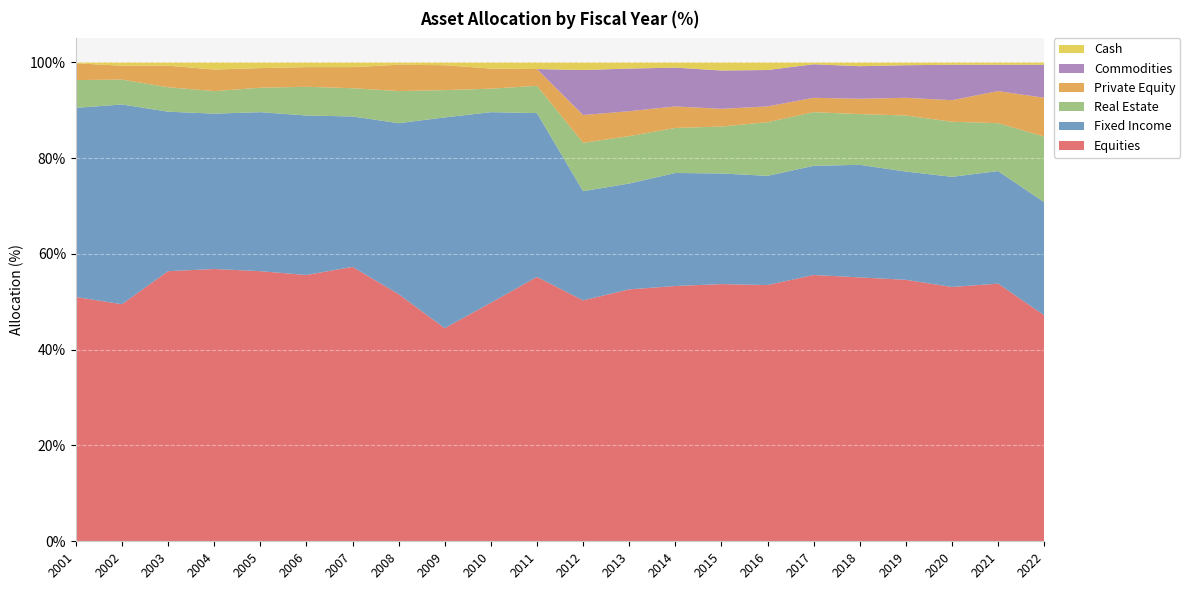

Reading left to right, extract all data points from this chart.

Equities: 2001=51.0	2002=49.5	2003=56.4	2004=56.9	2005=56.4	2006=55.6	2007=57.3	2008=51.6	2009=44.5	2010=49.8	2011=55.2	2012=50.3	2013=52.6	2014=53.3	2015=53.7	2016=53.5	2017=55.6	2018=55.1	2019=54.6	2020=53.1	2021=53.8	2022=47.2
Fixed Income: 2001=39.5	2002=41.7	2003=33.3	2004=32.4	2005=33.2	2006=33.3	2007=31.4	2008=35.7	2009=44.0	2010=39.8	2011=34.2	2012=22.8	2013=22.1	2014=23.6	2015=23.1	2016=22.8	2017=22.8	2018=23.5	2019=22.6	2020=23.0	2021=23.5	2022=23.6
Real Estate: 2001=5.8	2002=5.2	2003=5.1	2004=4.7	2005=5.1	2006=6.0	2007=5.9	2008=6.7	2009=5.7	2010=4.9	2011=5.7	2012=10.1	2013=9.9	2014=9.4	2015=9.8	2016=11.2	2017=11.2	2018=10.6	2019=11.7	2020=11.5	2021=10.0	2022=13.7
Private Equity: 2001=3.5	2002=2.9	2003=4.5	2004=4.5	2005=4.1	2006=4.1	2007=4.4	2008=5.5	2009=5.2	2010=4.2	2011=3.5	2012=5.8	2013=5.2	2014=4.5	2015=3.7	2016=3.3	2017=3.0	2018=3.2	2019=3.7	2020=4.5	2021=6.7	2022=8.1
Commodities: 2001=0.0	2002=0.0	2003=0.0	2004=0.0	2005=0.0	2006=0.0	2007=0.0	2008=0.0	2009=0.0	2010=0.0	2011=0.0	2012=9.4	2013=8.9	2014=8.1	2015=8.0	2016=7.6	2017=7.0	2018=6.8	2019=6.8	2020=7.4	2021=5.5	2022=6.9
Cash: 2001=0.2	2002=0.7	2003=0.7	2004=1.5	2005=1.2	2006=1.0	2007=1.0	2008=0.5	2009=0.6	2010=1.3	2011=1.4	2012=1.6	2013=1.3	2014=1.1	2015=1.7	2016=1.6	2017=0.4	2018=0.8	2019=0.6	2020=0.5	2021=0.5	2022=0.5